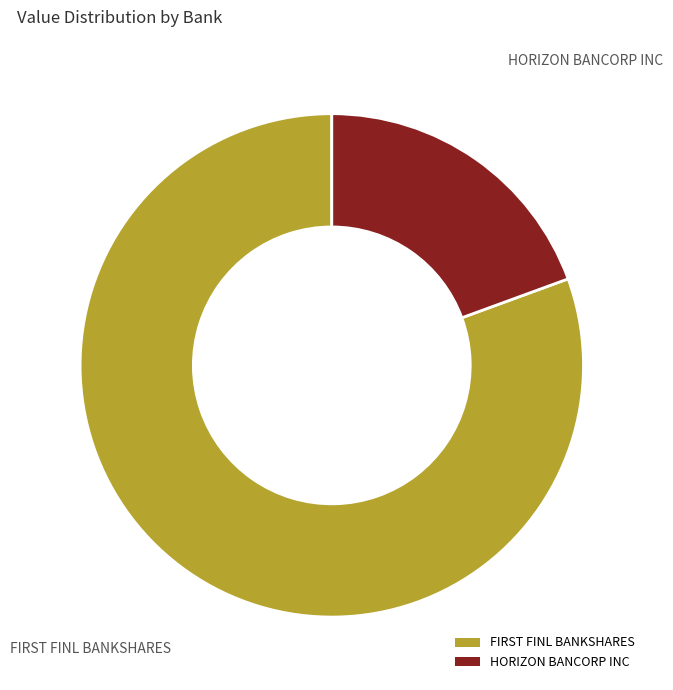

Count the number of slices in the pie.

2